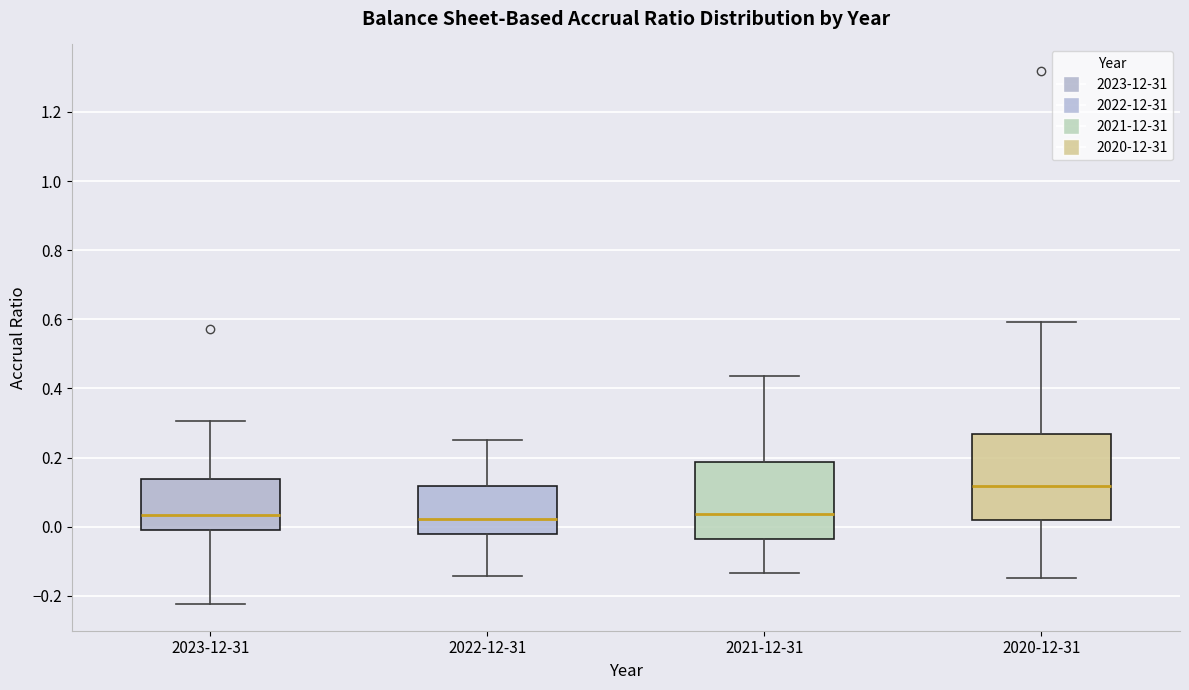

Reading left to right, read every box against the y-axis: the position of its median line, the range the box covers, and the ends of its whiskers. The values are not printed on the chart, so give them approximately, as read against the axis.

2023-12-31: median 0.04, box 0.00 to 0.14, whiskers -0.22 to 0.30
2022-12-31: median 0.02, box -0.02 to 0.12, whiskers -0.14 to 0.24
2021-12-31: median 0.04, box -0.04 to 0.18, whiskers -0.14 to 0.44
2020-12-31: median 0.12, box 0.02 to 0.26, whiskers -0.14 to 0.60